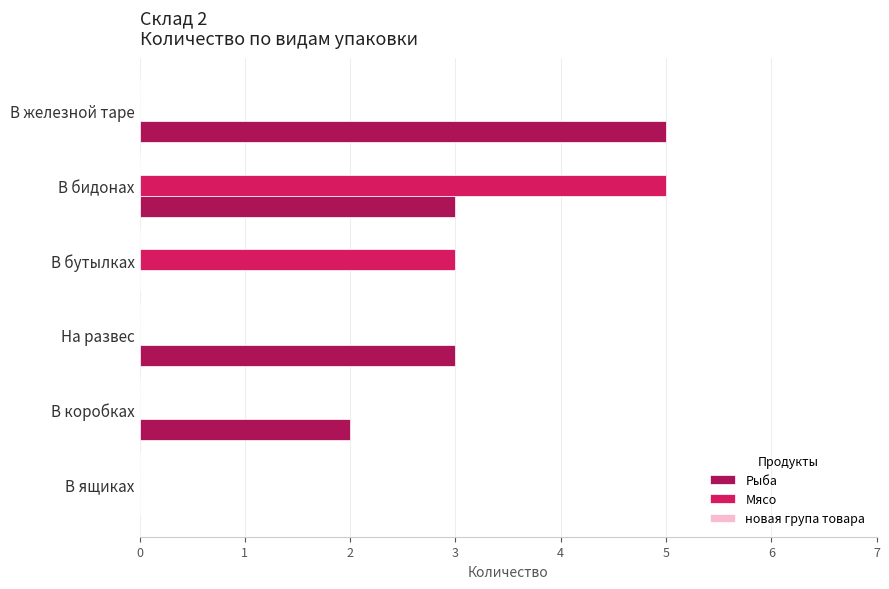

Which series changed the most between В бидонах and В железной таре?

Мясо